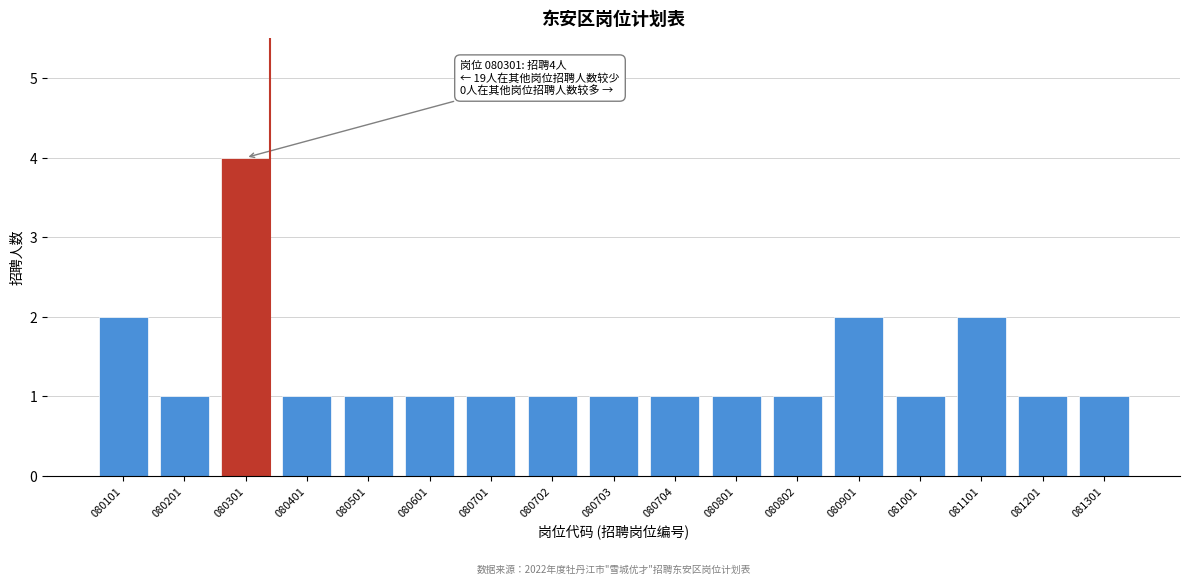

Reading left to right, what are all the values shown in this chart?

2	1	4	1	1	1	1	1	1	1	1	1	2	1	2	1	1